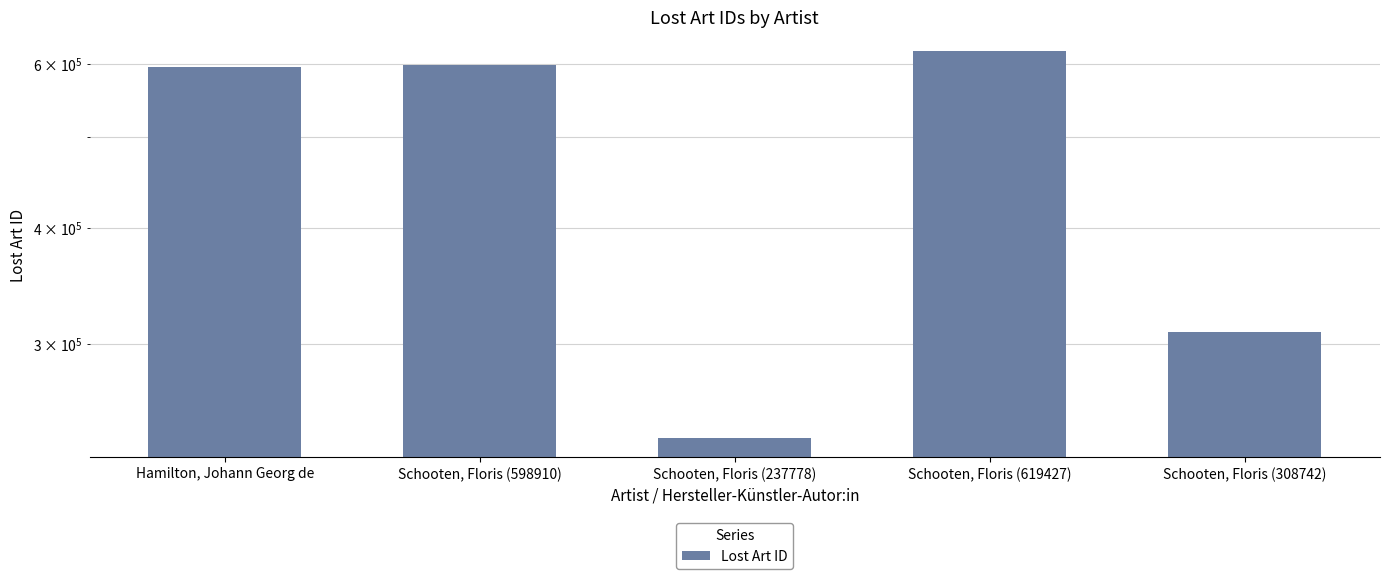

What is the label of the 5th bar from the left?

Schooten, Floris (308742)